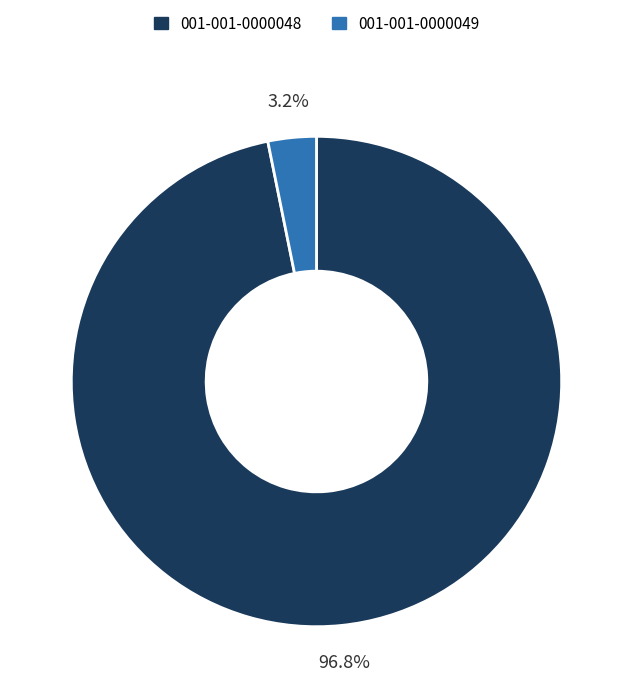

Is there any slice that represents more than half of the pie?

Yes